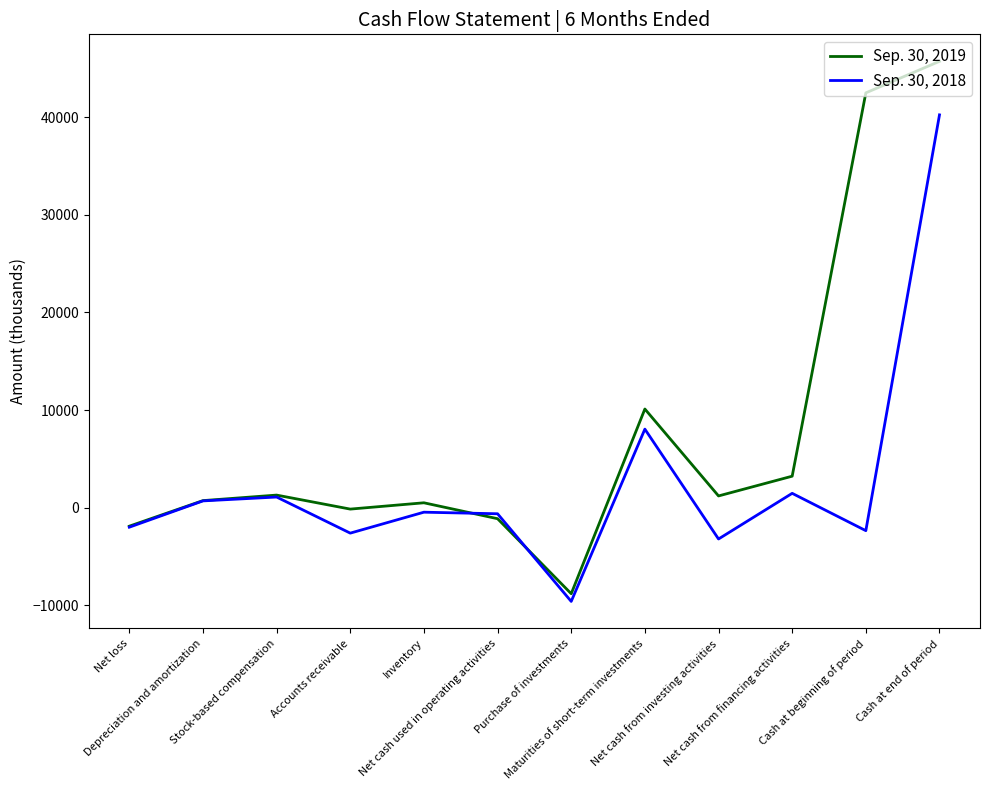

At which label is Sep. 30, 2018 closest to 15321?

Maturities of short-term investments